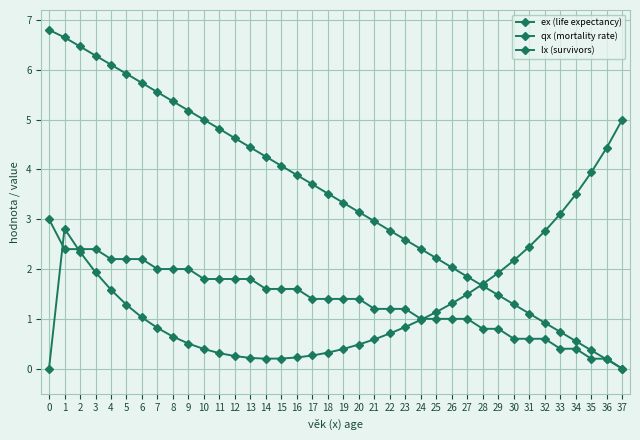

How many positive values does the lx (survivors) series have?

37